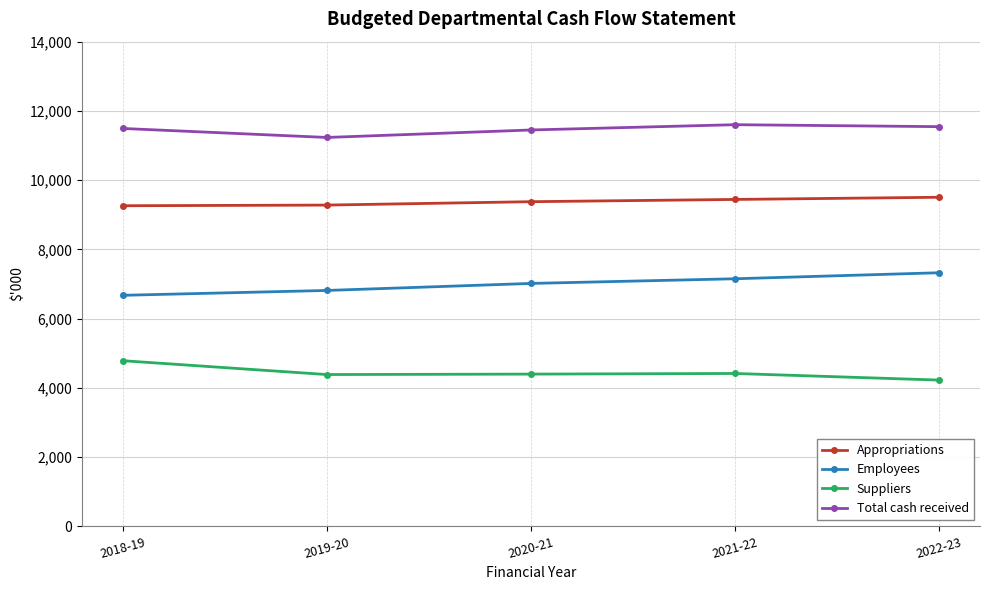

True or false: Total cash received and Appropriations intersect in this chart.

False